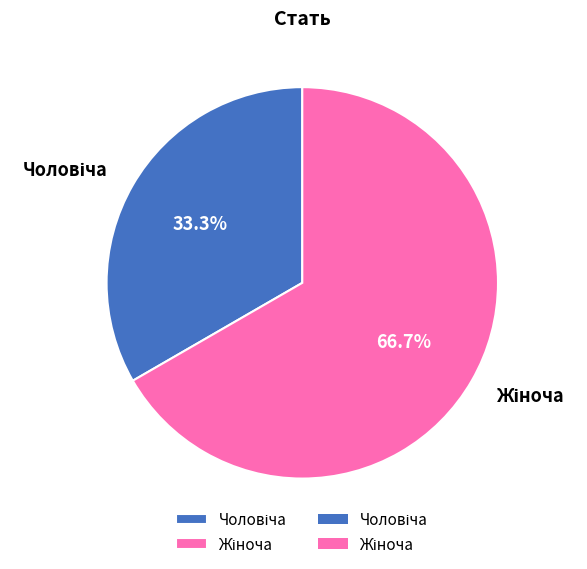

Is there a majority slice in this chart?

Yes